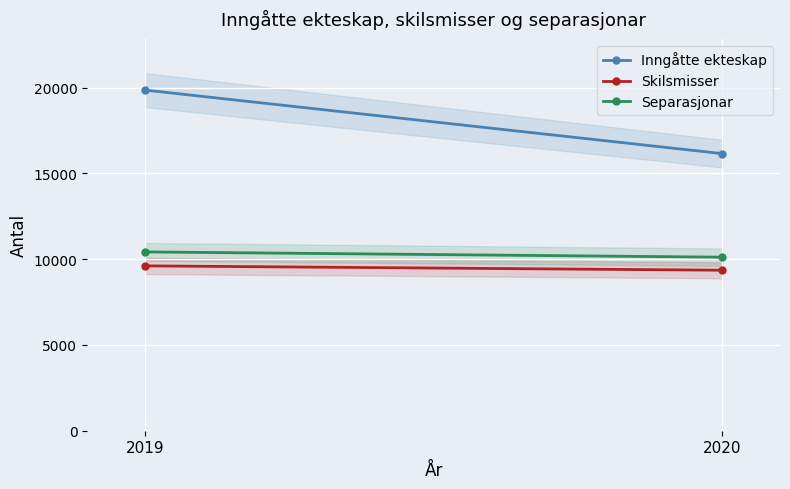

Rank the series by their maximum value, from lowest to highest.

Skilsmisser, Separasjonar, Inngåtte ekteskap